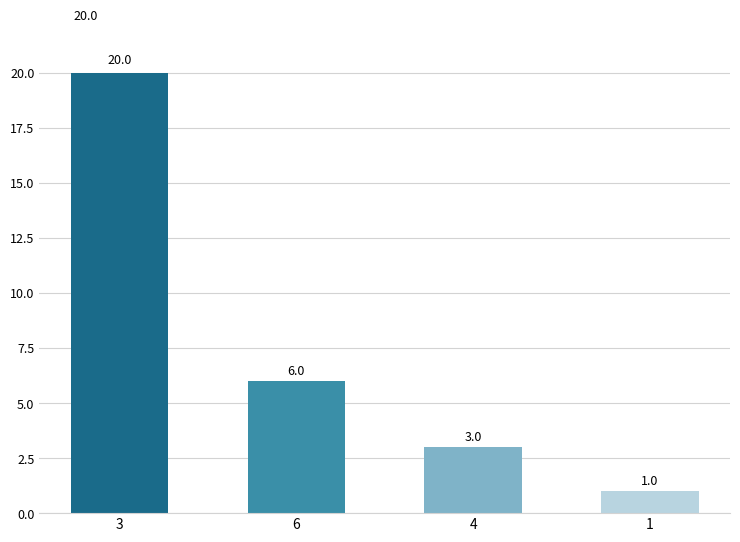

What is the difference between the values at 3 and 1?

19